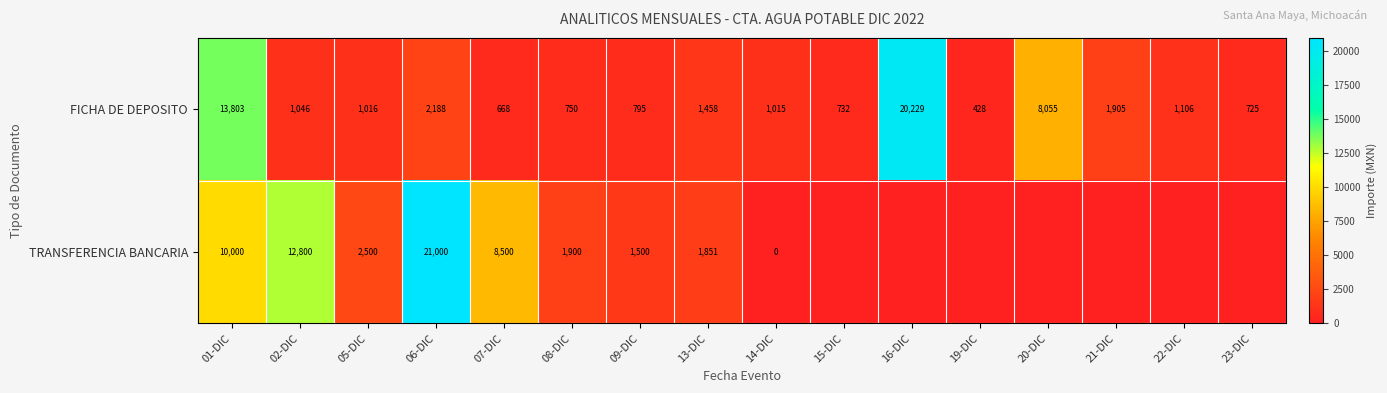

The value of FICHA DE DEPOSITO at 14-DIC is 1395.8. True or false?

False